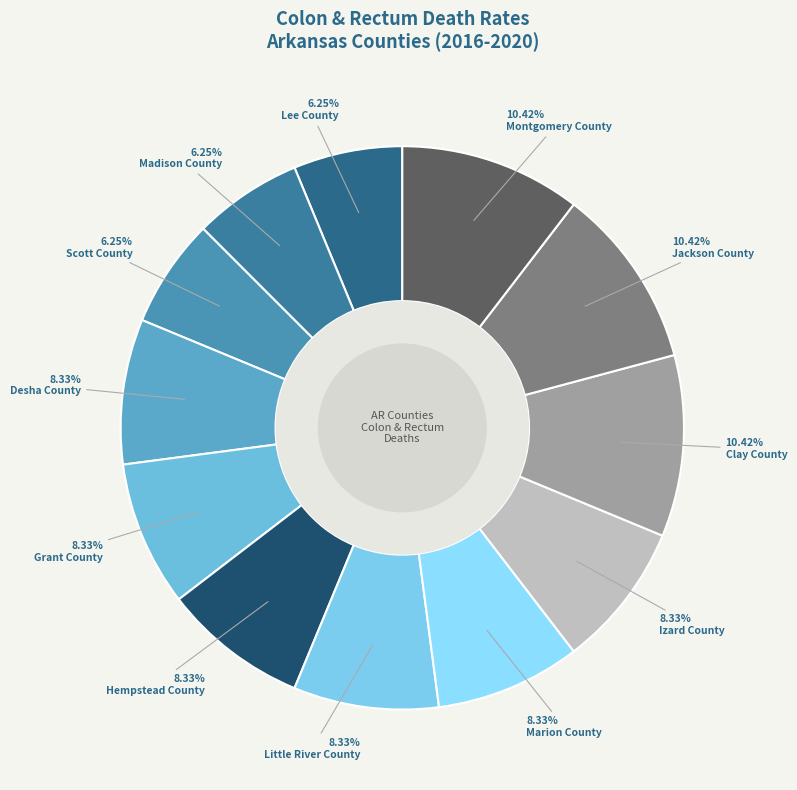

Count the number of slices in the pie.

12